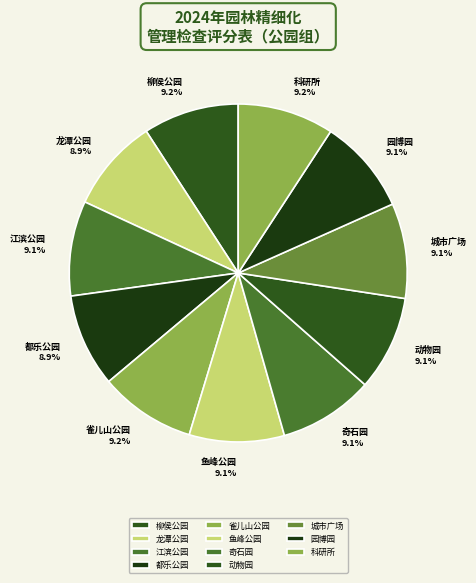

Is the sum of 动物园 and 园博园 greater than half?

No